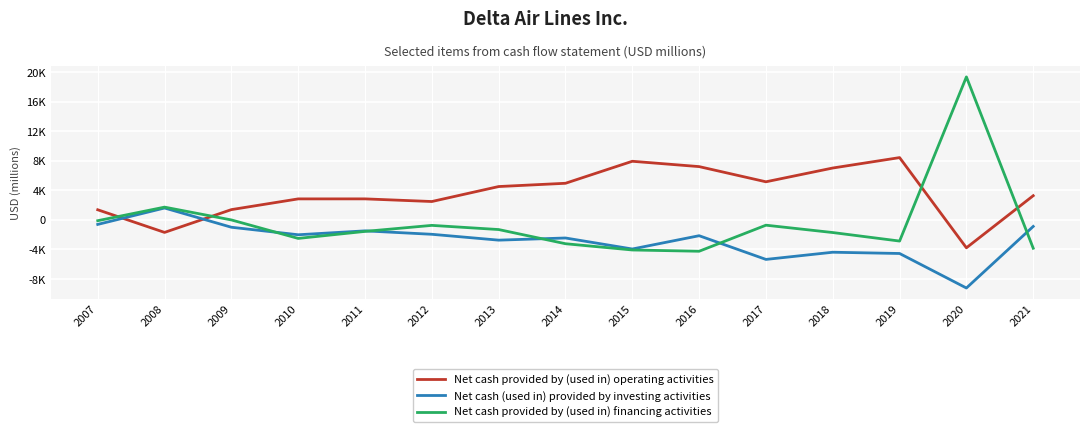

Does the chart display data point markers on the line(s)?

No